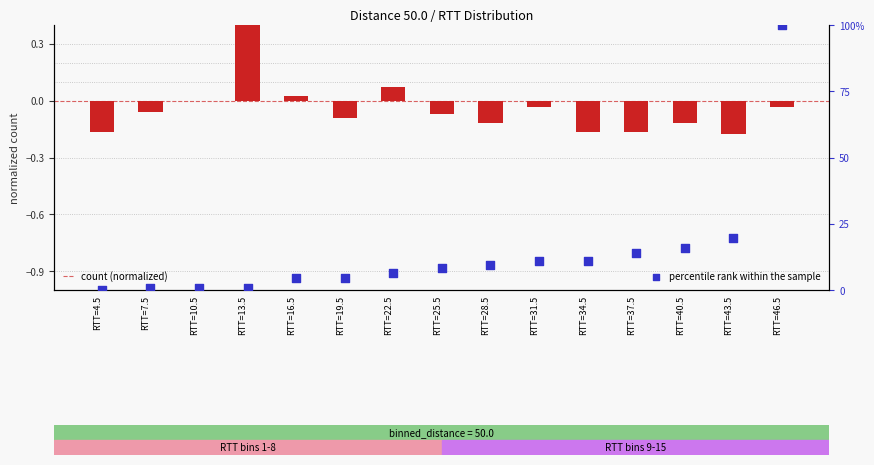

Which series has the largest Y range (max minus min)?

percentile rank within the sample